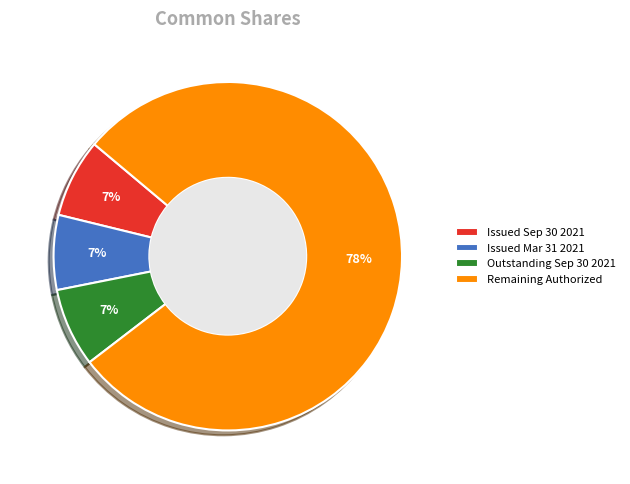

Combined, do Issued Mar 31 2021 and Outstanding Sep 30 2021 account for over 50%?

No